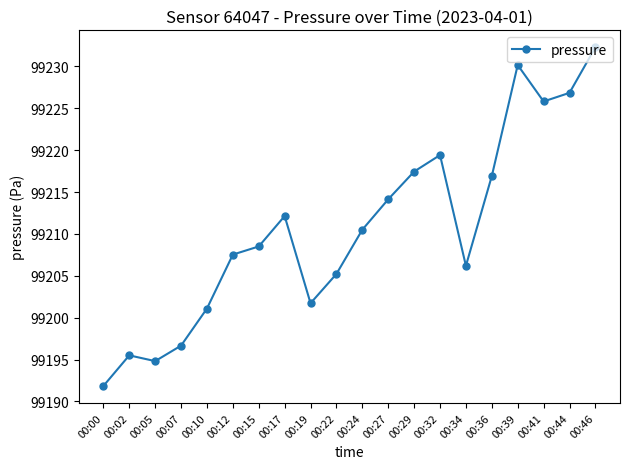

Which category has the highest value across all series?

00:46